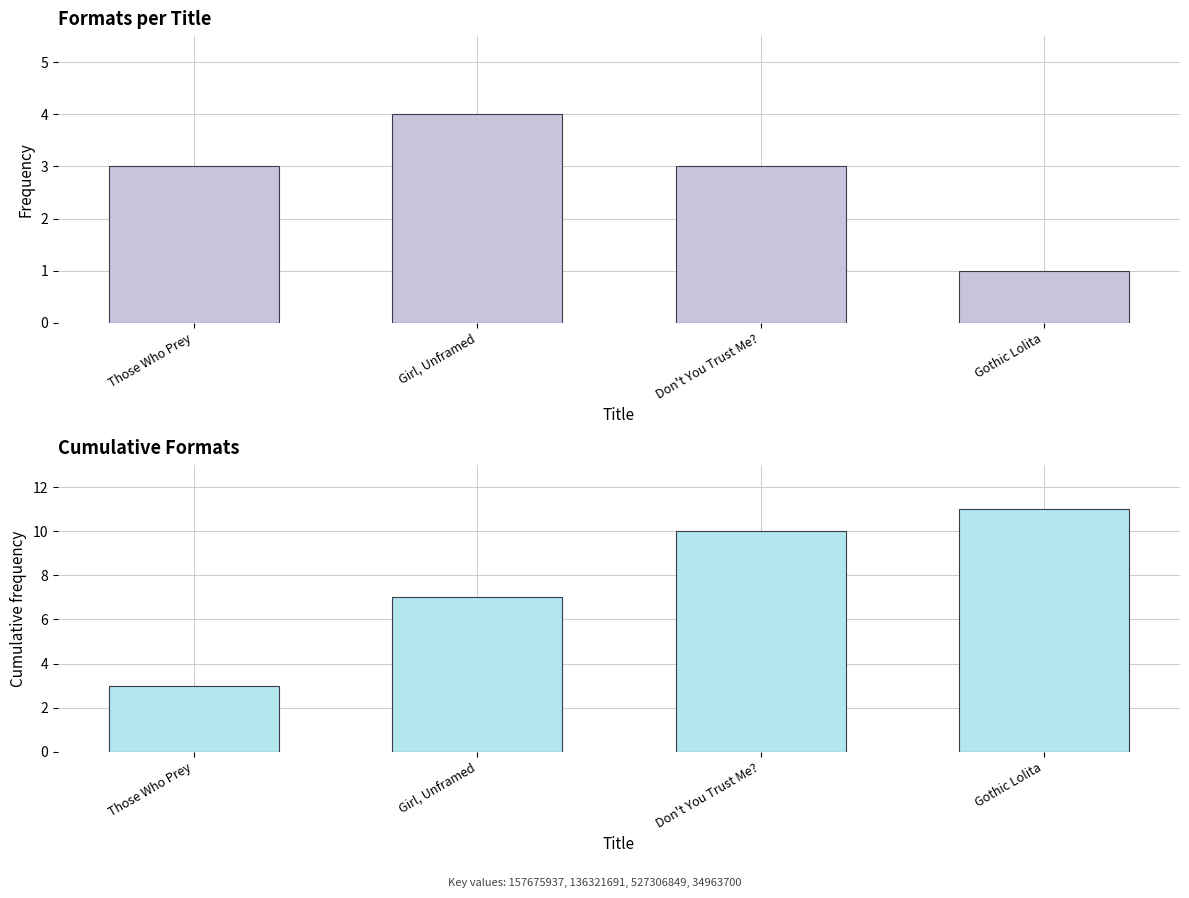

What is the value of the Cumulative Formats bar at the 1st from the left?

3